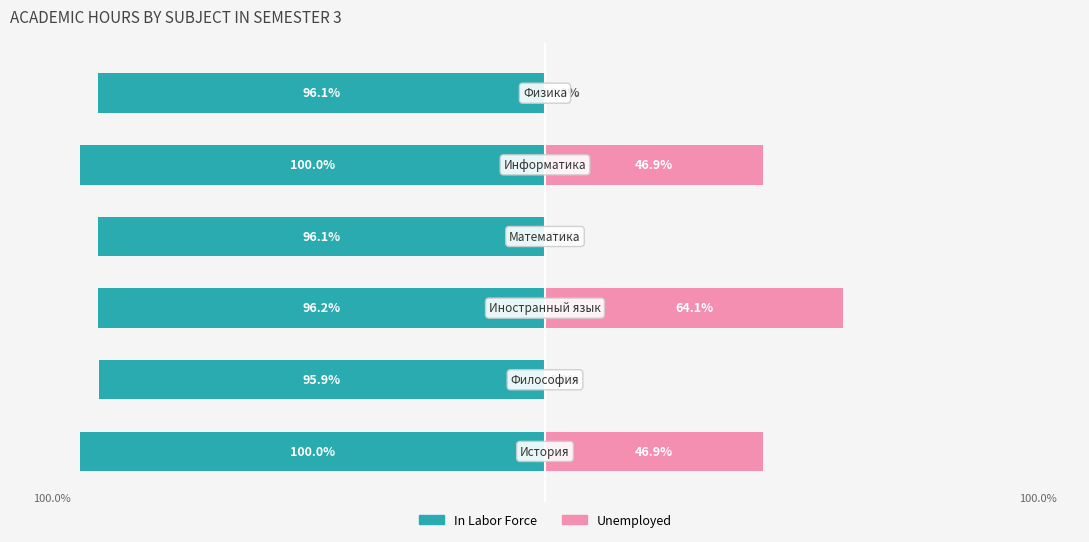

How many values in the Unemployed series are below 46?

3